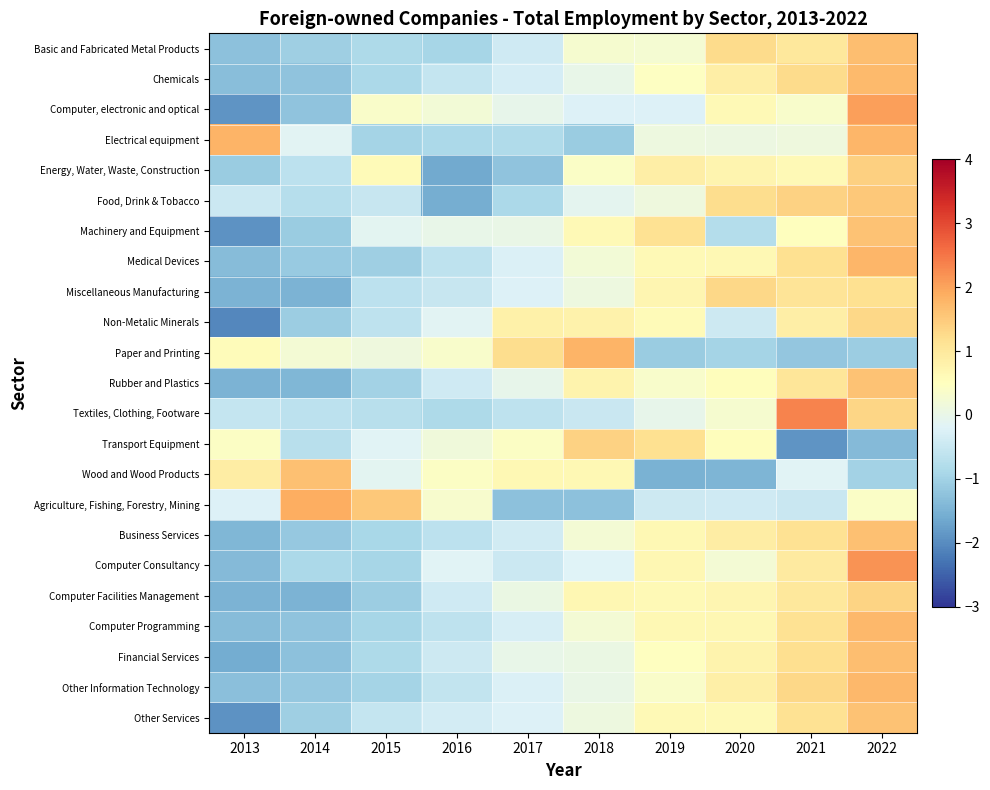

Reading left to right, extract all data points from this chart.

Basic and Fabricated Metal Products: 2013=-1.3	2014=-1.1	2015=-0.8	2016=-0.9	2017=-0.4	2018=0.3	2019=0.3	2020=1.3	2021=1.0	2022=1.7
Chemicals: 2013=-1.3	2014=-1.2	2015=-0.9	2016=-0.6	2017=-0.3	2018=0.0	2019=0.4	2020=0.9	2021=1.3	2022=1.7
Computer, electronic and optical: 2013=-1.9	2014=-1.2	2015=0.4	2016=0.2	2017=-0.0	2018=-0.2	2019=-0.2	2020=0.6	2021=0.4	2022=2.0
Electrical equipment: 2013=1.8	2014=-0.1	2015=-1.0	2016=-0.9	2017=-0.8	2018=-1.1	2019=0.1	2020=0.1	2021=0.1	2022=1.8
Energy, Water, Waste, Construction: 2013=-1.1	2014=-0.7	2015=0.6	2016=-1.6	2017=-1.2	2018=0.4	2019=0.9	2020=0.7	2021=0.6	2022=1.4
Food, Drink & Tobacco: 2013=-0.5	2014=-0.7	2015=-0.5	2016=-1.6	2017=-0.9	2018=-0.1	2019=0.1	2020=1.2	2021=1.4	2022=1.5
Machinery and Equipment: 2013=-1.9	2014=-1.1	2015=-0.1	2016=-0.0	2017=0.0	2018=0.6	2019=1.1	2020=-0.8	2021=0.5	2022=1.6
Medical Devices: 2013=-1.4	2014=-1.1	2015=-1.1	2016=-0.6	2017=-0.3	2018=0.2	2019=0.6	2020=0.6	2021=1.2	2022=1.8
Miscellaneous Manufacturing: 2013=-1.5	2014=-1.5	2015=-0.7	2016=-0.5	2017=-0.2	2018=0.1	2019=0.7	2020=1.3	2021=1.1	2022=1.2
Non-Metalic Minerals: 2013=-2.1	2014=-1.1	2015=-0.6	2016=-0.1	2017=0.8	2018=0.8	2019=0.6	2020=-0.4	2021=0.9	2022=1.3
Paper and Printing: 2013=0.6	2014=0.2	2015=0.1	2016=0.3	2017=1.2	2018=1.8	2019=-1.1	2020=-1.0	2021=-1.2	2022=-1.1
Rubber and Plastics: 2013=-1.5	2014=-1.4	2015=-1.0	2016=-0.4	2017=-0.0	2018=0.7	2019=0.4	2020=0.5	2021=1.1	2022=1.6
Textiles, Clothing, Footware: 2013=-0.6	2014=-0.7	2015=-0.7	2016=-0.9	2017=-0.6	2018=-0.5	2019=-0.0	2020=0.3	2021=2.3	2022=1.3
Transport Equipment: 2013=0.4	2014=-0.7	2015=-0.2	2016=0.2	2017=0.4	2018=1.4	2019=1.2	2020=0.5	2021=-1.9	2022=-1.4
Wood and Wood Products: 2013=0.9	2014=1.6	2015=-0.1	2016=0.4	2017=0.7	2018=0.7	2019=-1.5	2020=-1.5	2021=-0.2	2022=-1.0
Agriculture, Fishing, Forestry, Mining: 2013=-0.2	2014=1.9	2015=1.5	2016=0.3	2017=-1.3	2018=-1.3	2019=-0.5	2020=-0.4	2021=-0.5	2022=0.4
Business Services: 2013=-1.4	2014=-1.2	2015=-0.9	2016=-0.7	2017=-0.4	2018=0.2	2019=0.7	2020=0.9	2021=1.1	2022=1.6
Computer Consultancy: 2013=-1.4	2014=-0.9	2015=-0.9	2016=-0.2	2017=-0.5	2018=-0.2	2019=0.7	2020=0.2	2021=0.9	2022=2.2
Computer Facilities Management: 2013=-1.5	2014=-1.5	2015=-1.1	2016=-0.4	2017=0.1	2018=0.7	2019=0.6	2020=0.7	2021=1.0	2022=1.4
Computer Programming: 2013=-1.4	2014=-1.2	2015=-0.9	2016=-0.6	2017=-0.3	2018=0.2	2019=0.6	2020=0.7	2021=1.1	2022=1.8
Financial Services: 2013=-1.6	2014=-1.3	2015=-0.9	2016=-0.5	2017=0.0	2018=0.1	2019=0.5	2020=0.8	2021=1.2	2022=1.7
Other Information Technology: 2013=-1.3	2014=-1.2	2015=-1.0	2016=-0.6	2017=-0.3	2018=0.0	2019=0.4	2020=0.8	2021=1.3	2022=1.8
Other Services: 2013=-1.9	2014=-1.0	2015=-0.6	2016=-0.4	2017=-0.2	2018=0.1	2019=0.6	2020=0.6	2021=1.2	2022=1.6